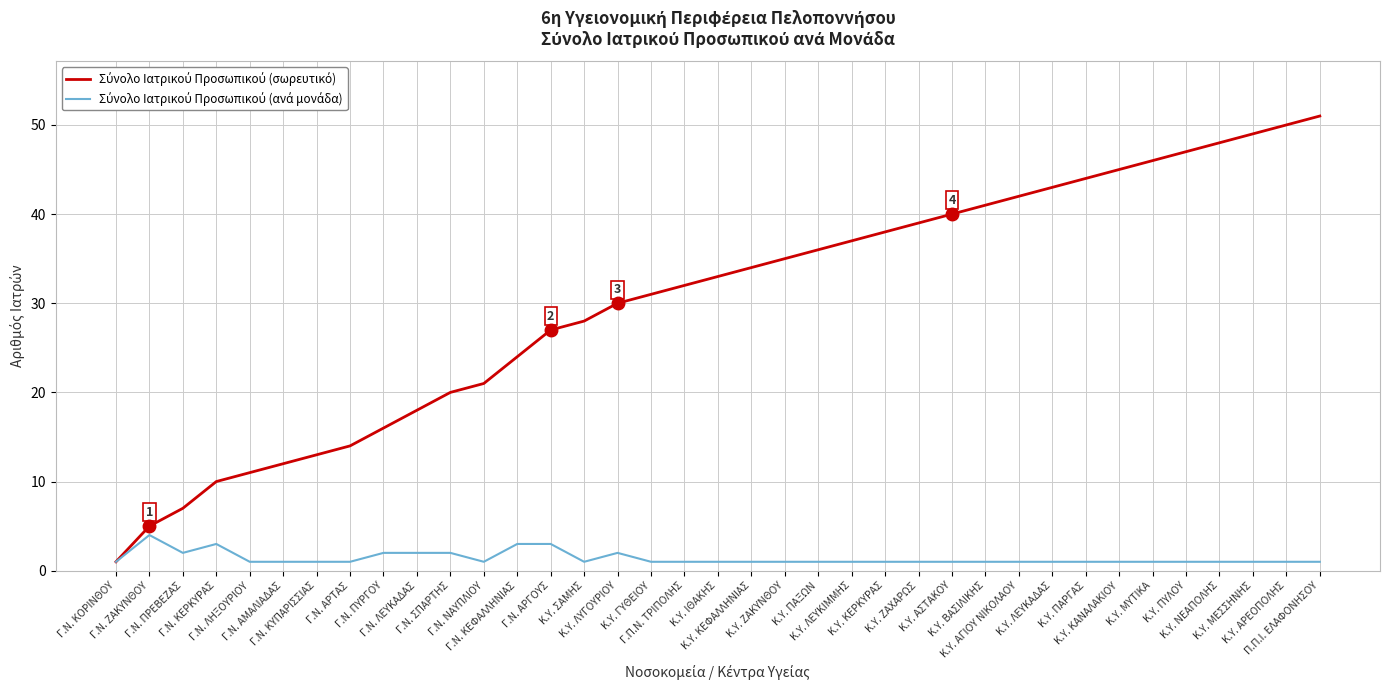

What is the greatest value displayed?

51